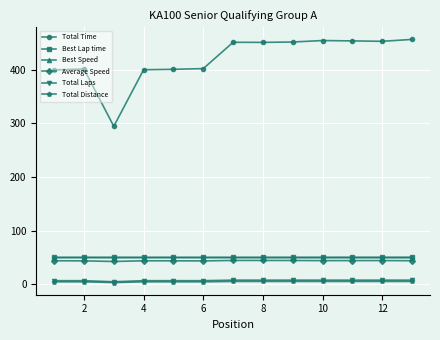

True or false: Total Distance and Total Time cross at least once.

False